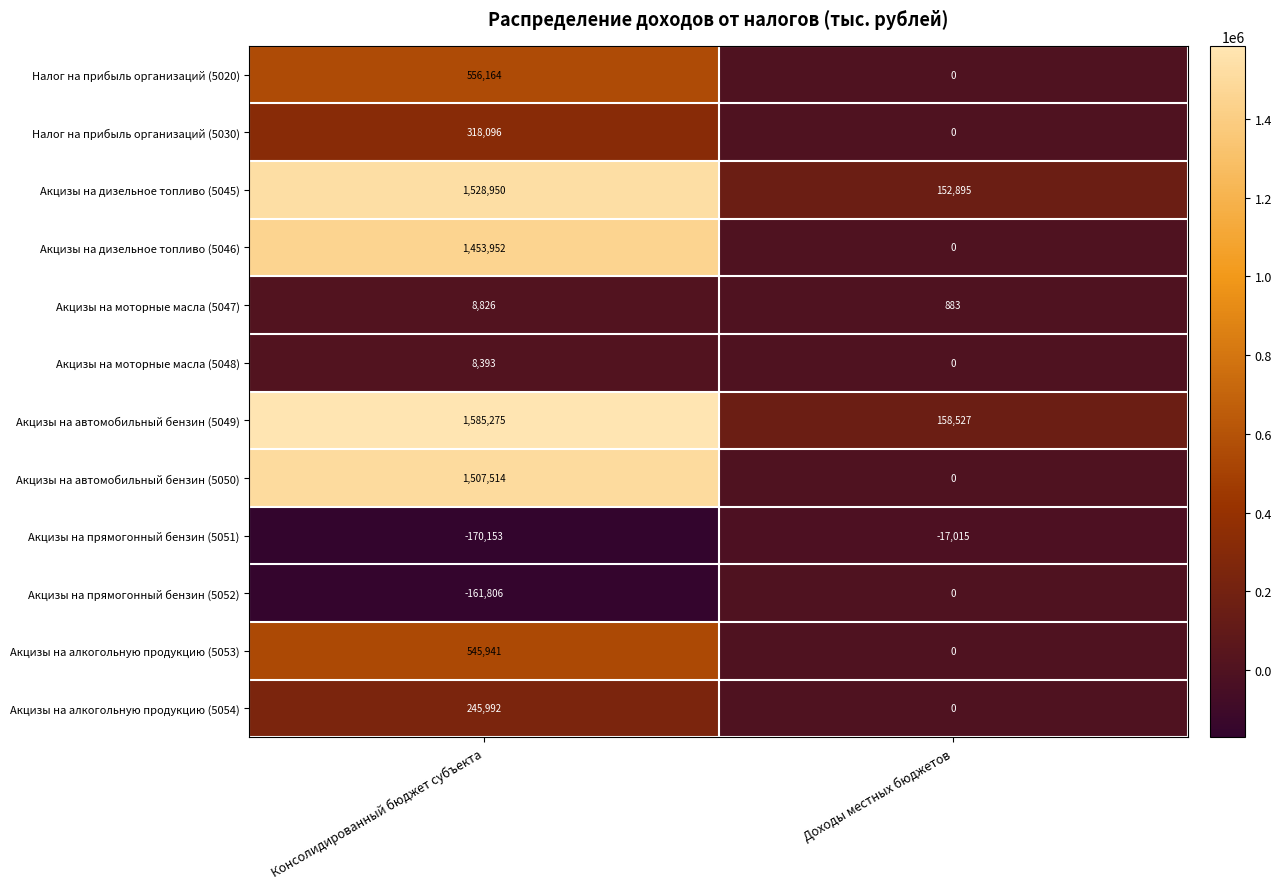

How many distinct data groups are displayed?

12